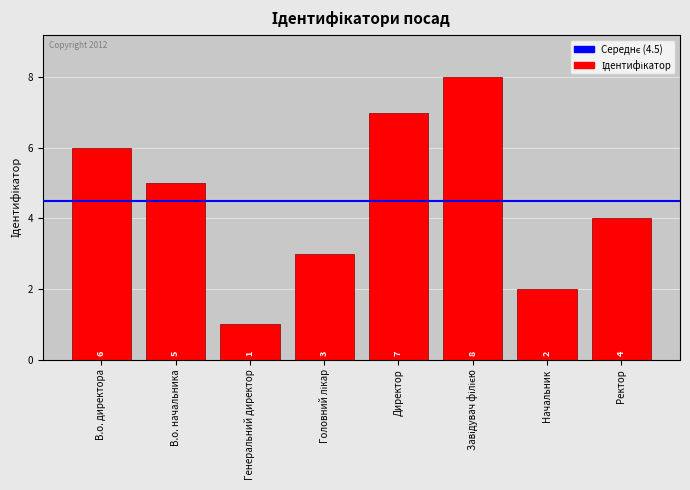

What is the difference between the second highest and second lowest values?

5